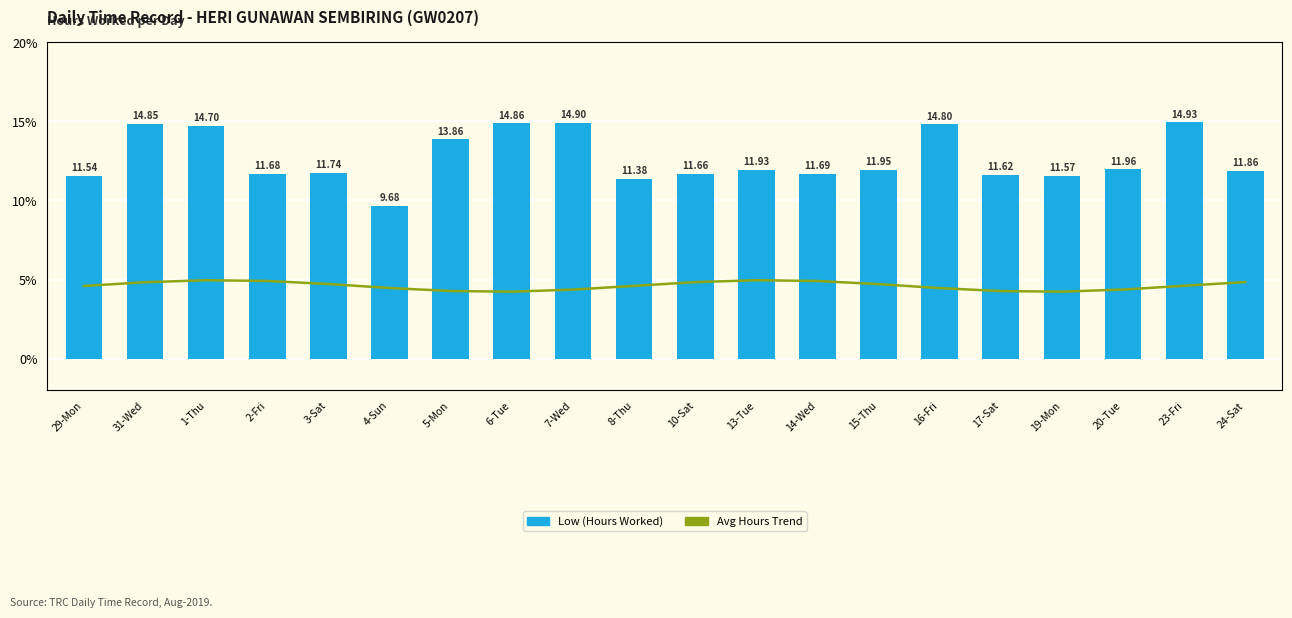

Is it true that Low (Hours Worked) equals 12.0 at 20-Tue?

True